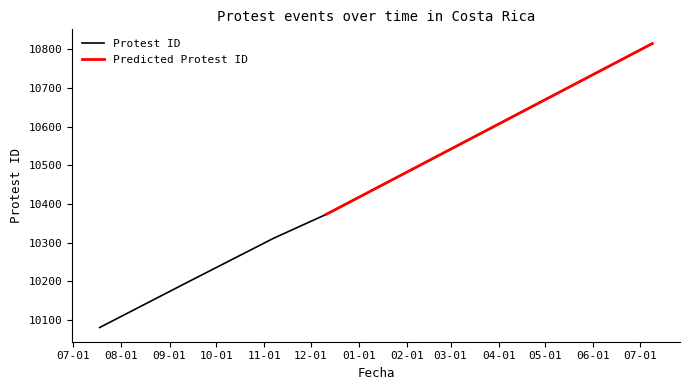

What is the approximate value at 2021-11-07?

10311